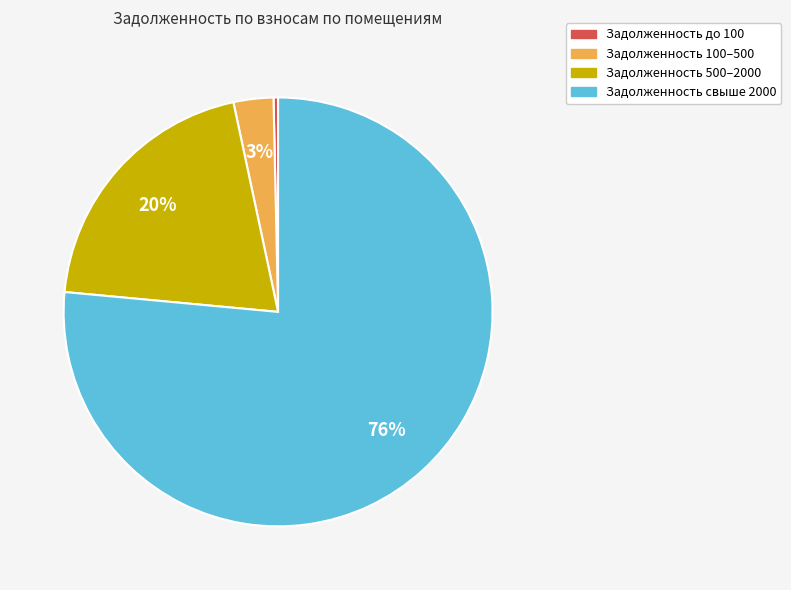

Is there a majority slice in this chart?

Yes